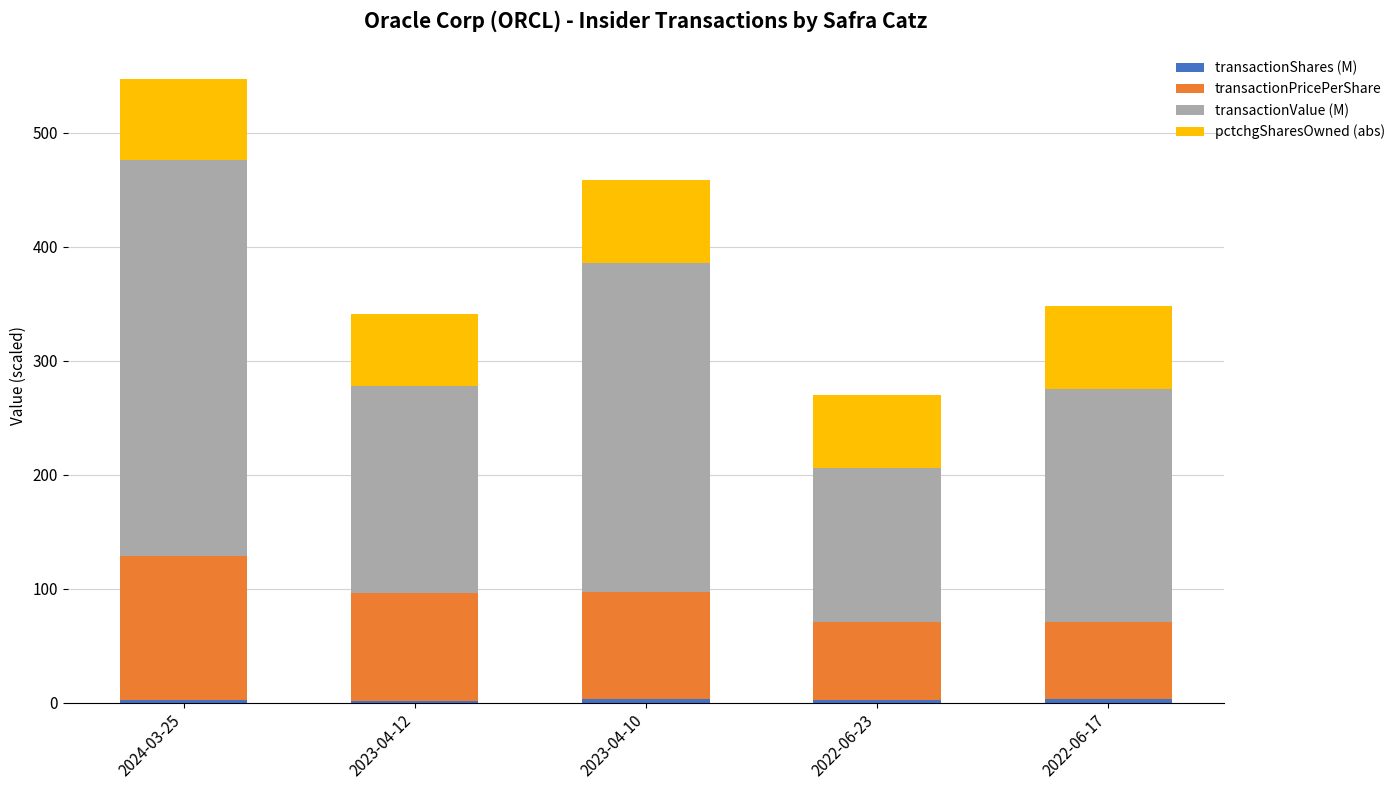

At which category is the sum across all series the highest?

2024-03-25